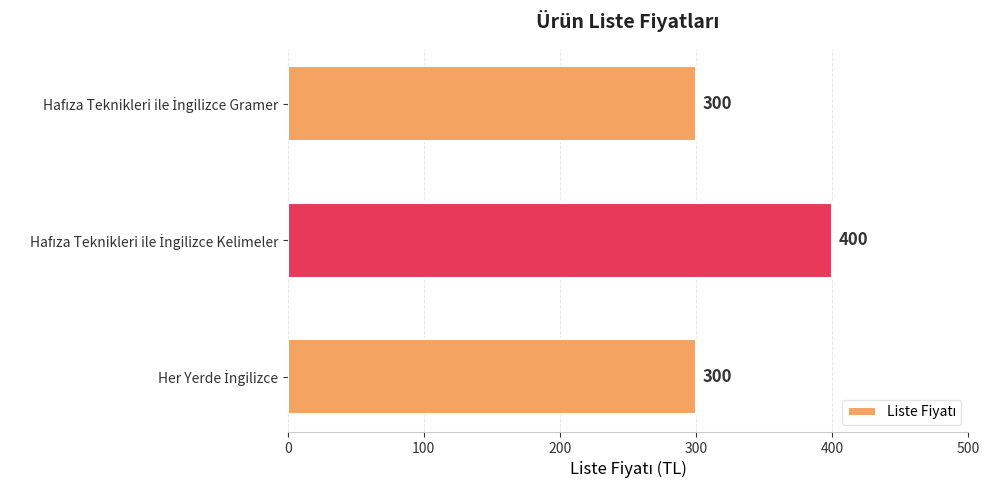

Reading top to bottom, transcribe all the data shown in this chart.

300	400	300